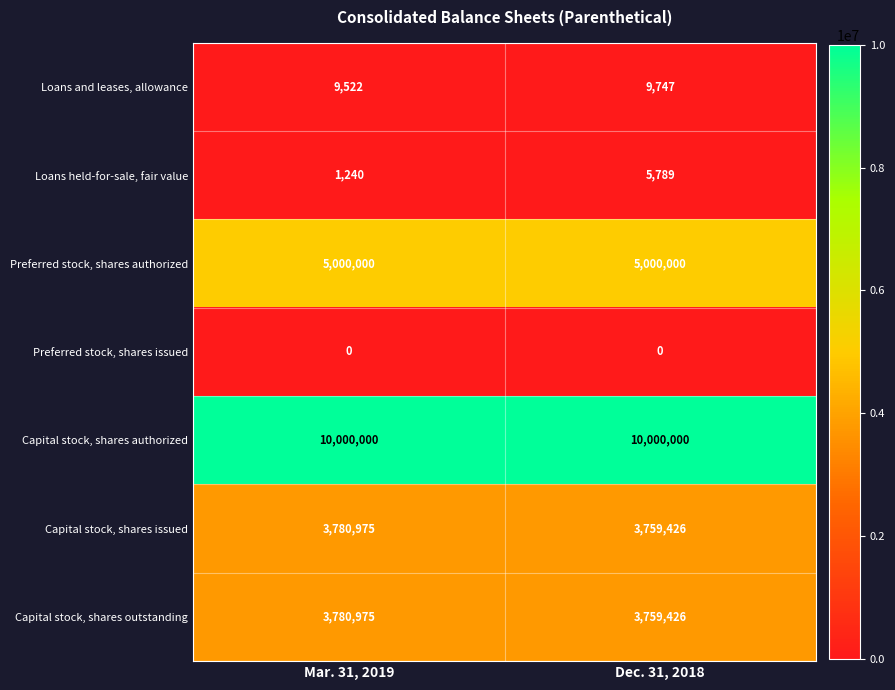

What is the total value across all series at Dec. 31, 2018?

22534388